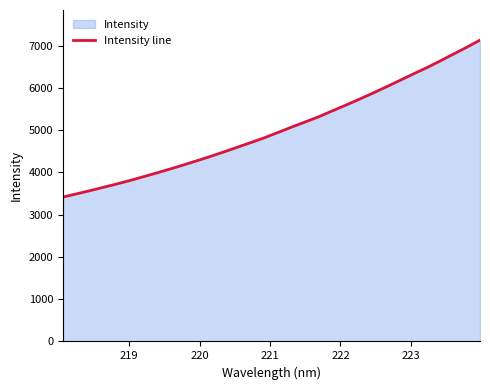

How many data points are less than 4947?

16